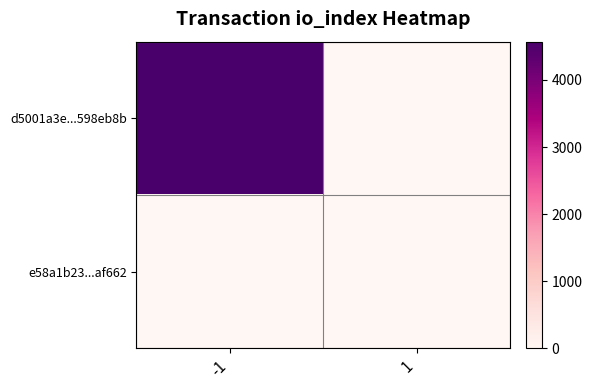

Reading right to left, extract all data points from this chart.

d5001a3e...598eb8b: 1=0	-1=4569
e58a1b23...af662: 1=0	-1=0